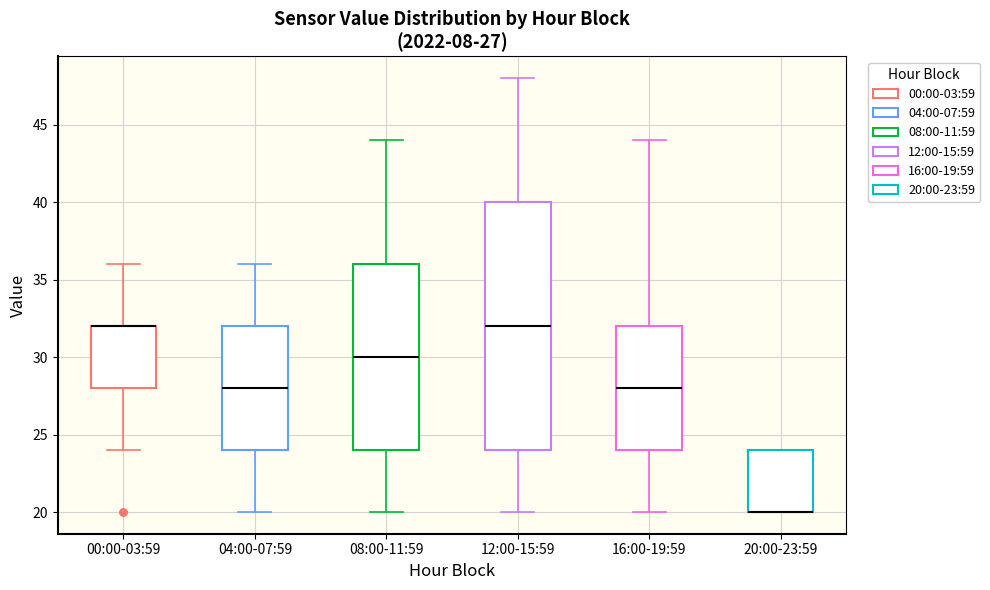

Which box is the tallest, from its lower edge to its upper edge?

12:00-15:59